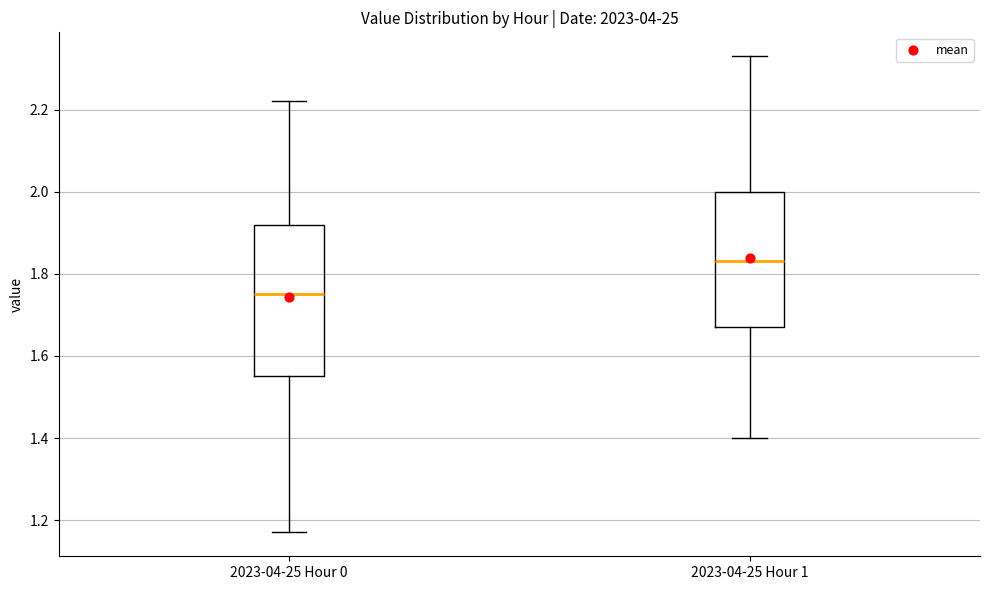

Reading left to right, transcribe this box plot: for each box, give where its median line is, the range the box spans, and where its two whiskers end, as read against the y-axis. The values are not printed on the chart, so give them approximately, as read against the axis.

2023-04-25 Hour 0: median 1.76, box 1.56 to 1.92, whiskers 1.18 to 2.22
2023-04-25 Hour 1: median 1.84, box 1.68 to 2.00, whiskers 1.40 to 2.34